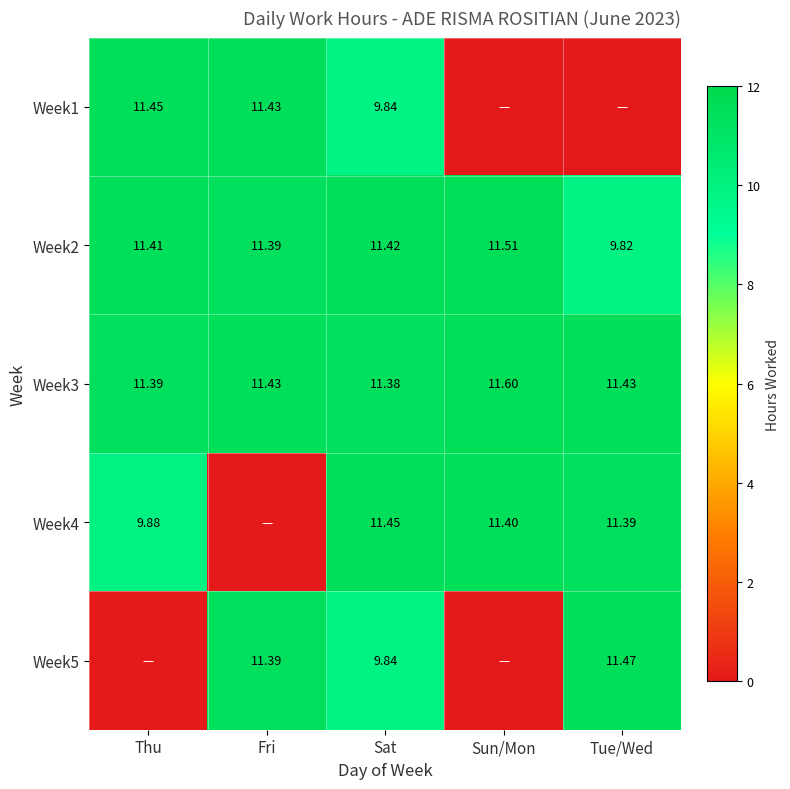

True or false: Week1 has a value of 14.9 at Fri.

False